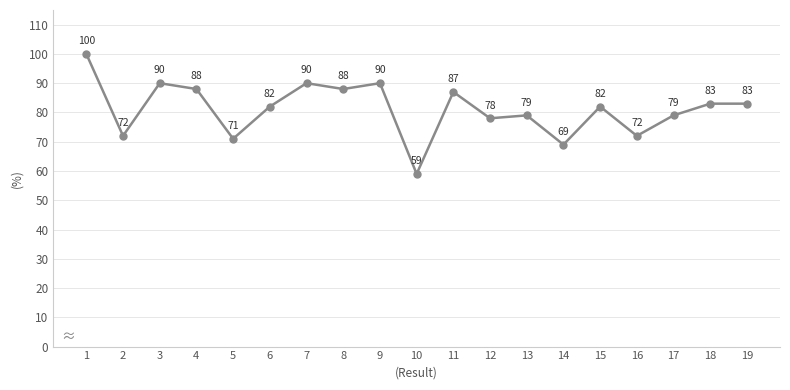

What is the sum of all values?

1542